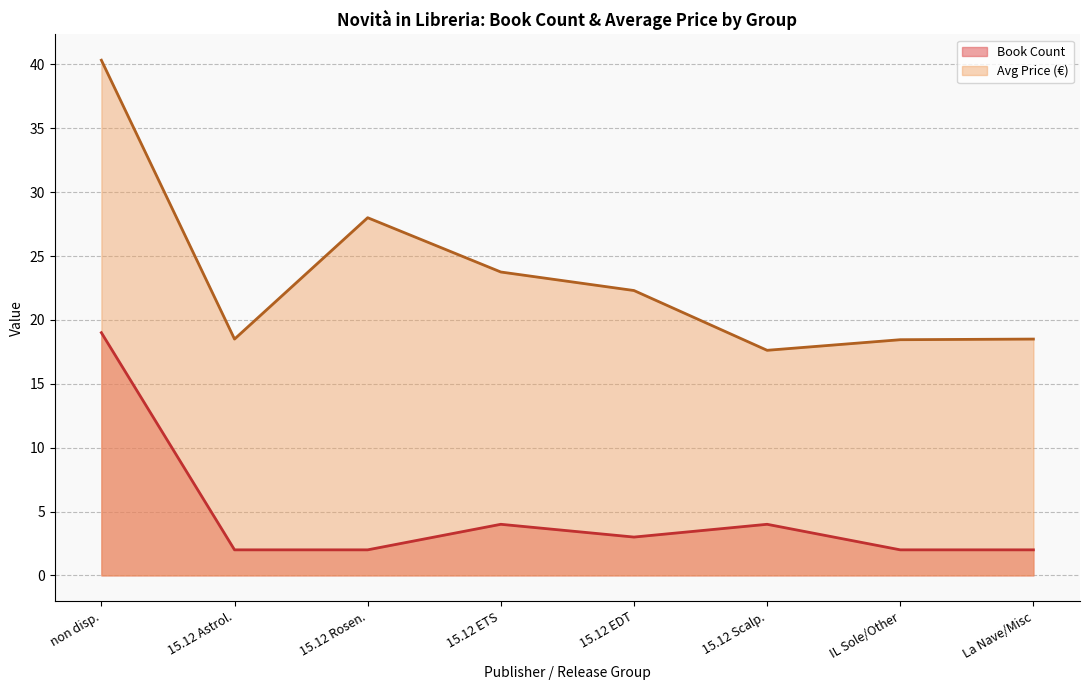

What is the maximum value shown in the chart?

40.3